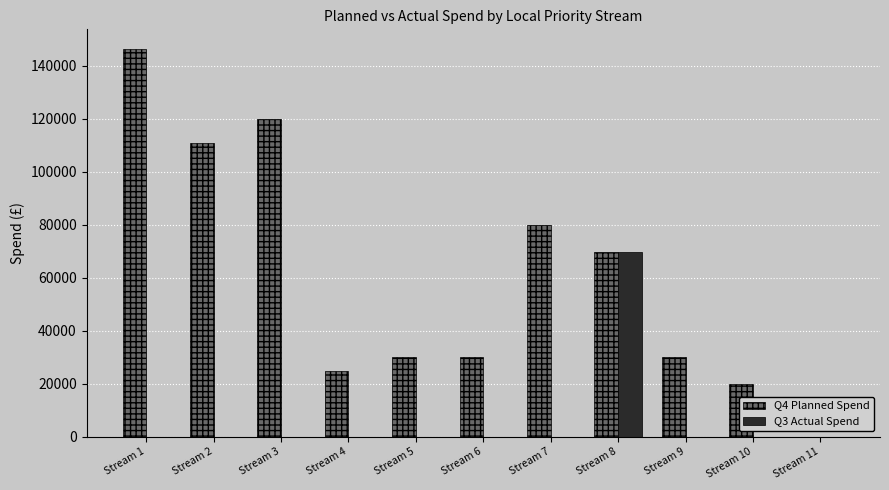

Are the bars horizontal?

No